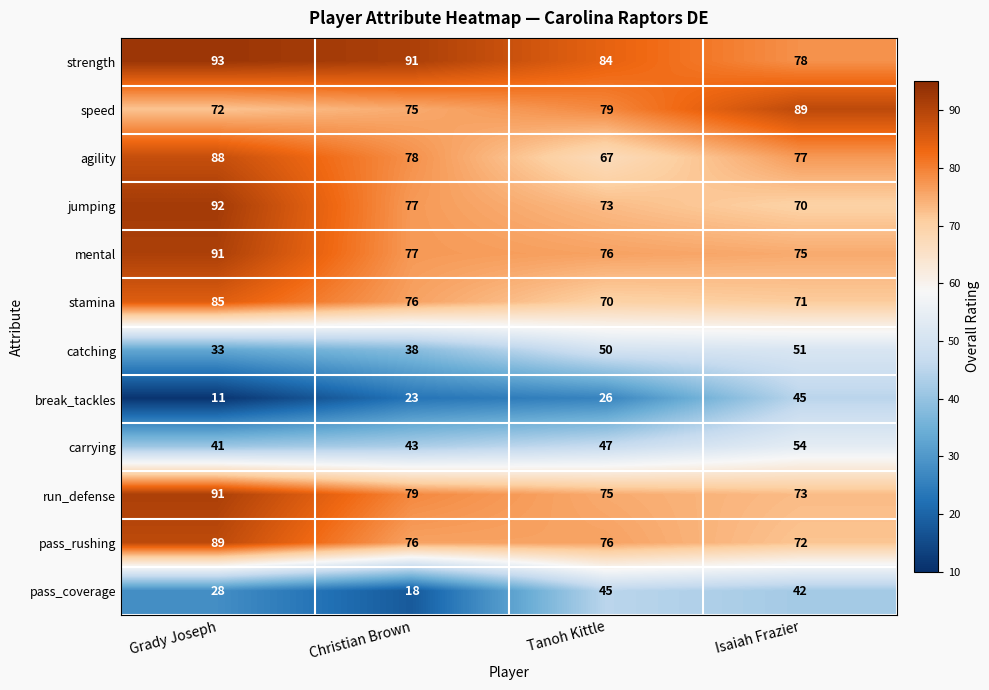

What is the difference between the maximum and second lowest values in the jumping series?

19